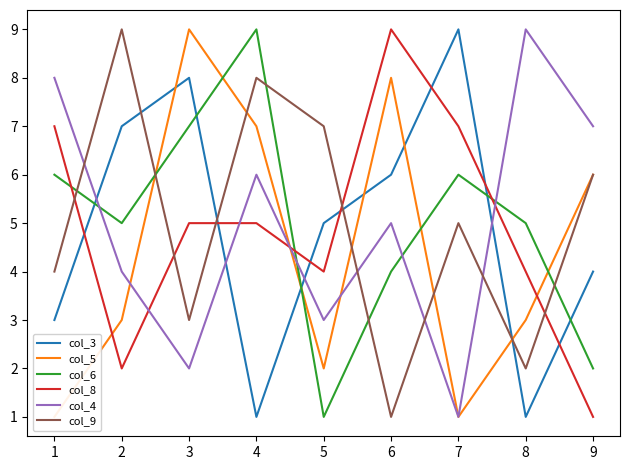

What are all the series names shown in the legend?

col_3, col_5, col_6, col_8, col_4, col_9